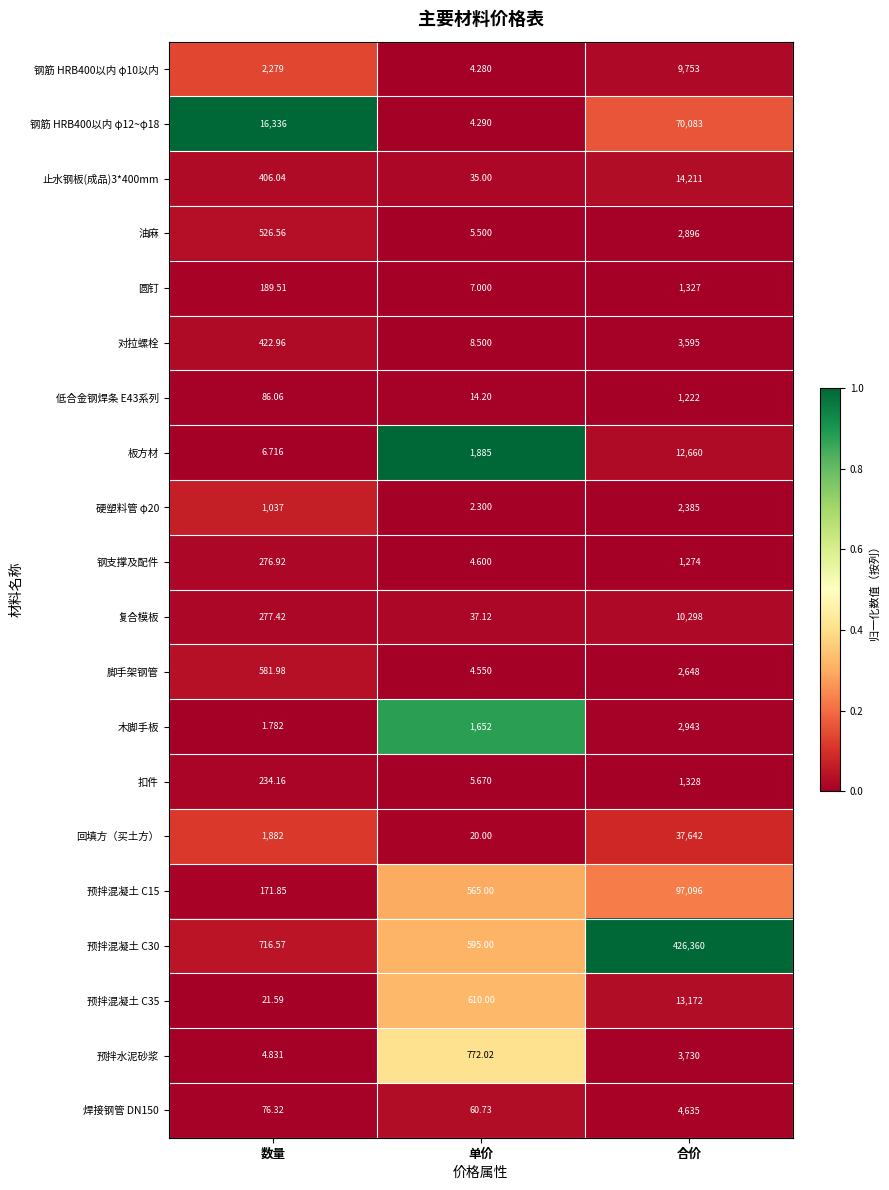

Rank the categories by 预拌混凝土 C15 value from lowest to highest.

数量, 单价, 合价